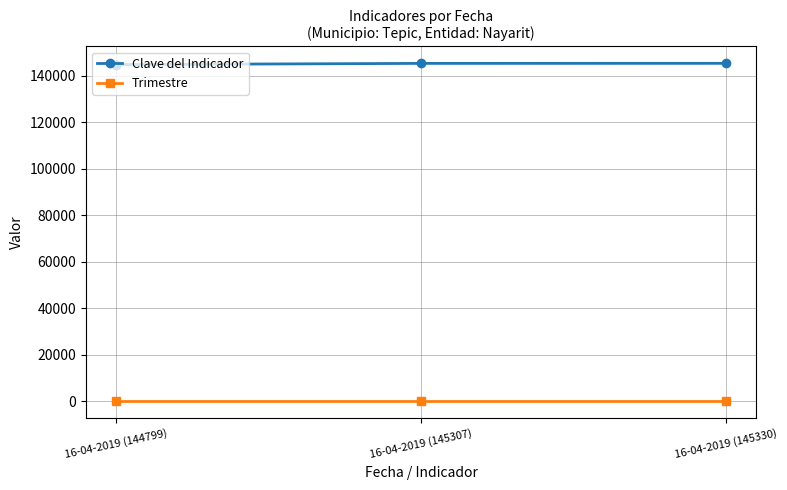

How many lines are shown in the chart?

2